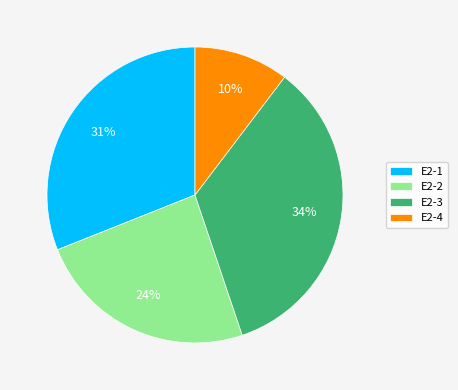

How many segments does this pie chart have?

4